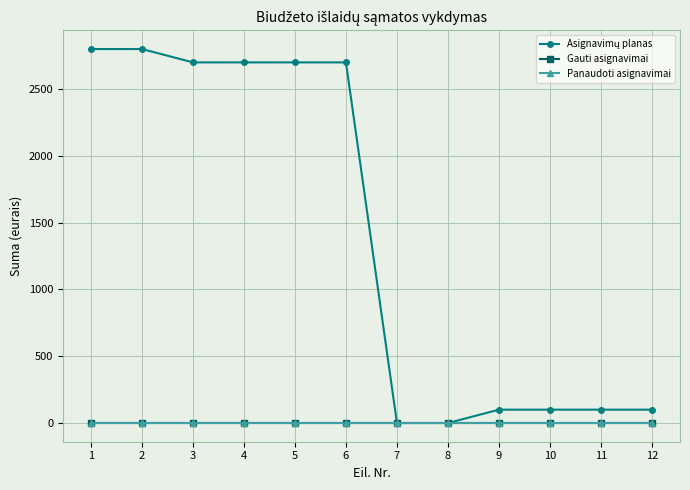

At how many categories does at least one series exceed 823?

6